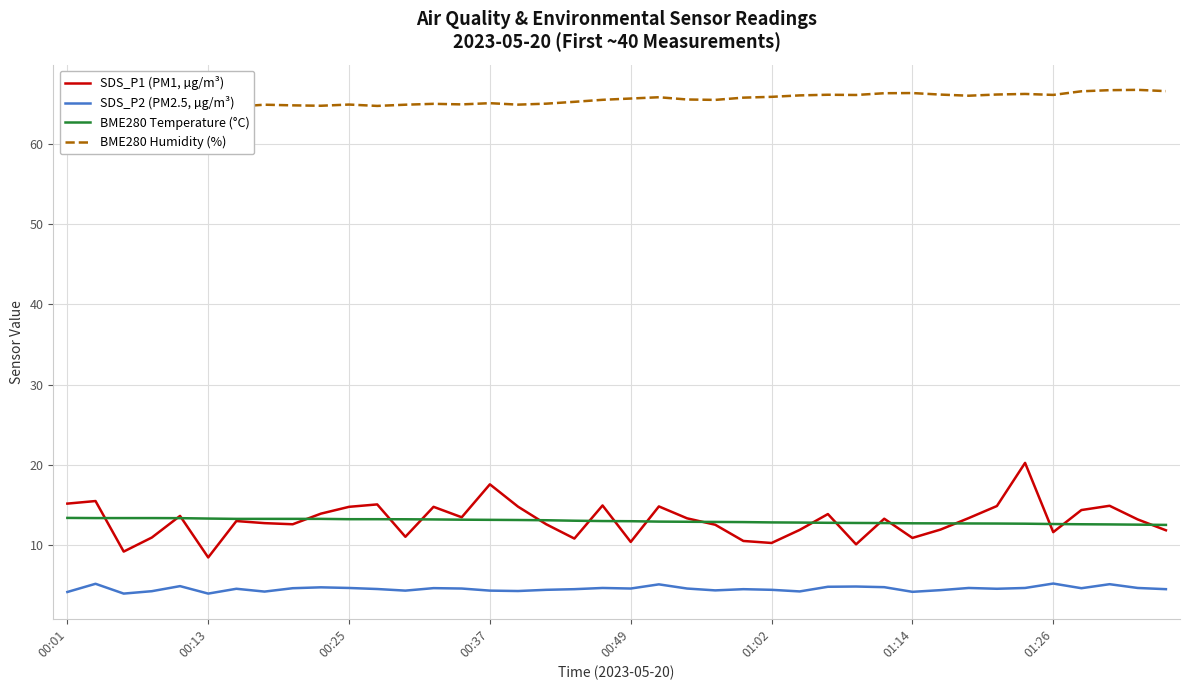

Reading right to left, what are all the values shown in this chart?

SDS_P1 (PM1, µg/m³): 11.9	13.2	14.9	14.4	11.7	20.3	14.9	13.4	12.0	10.9	13.3	10.1	13.9	11.9	10.3	10.6	12.6	13.4	14.8	10.4	15.0	10.8	12.6	14.8	17.6	13.5	14.8	11.1	15.1	14.8	13.9	12.6	12.8	13.0	8.5	13.7	11.0	9.2	15.5	15.2
SDS_P2 (PM2.5, µg/m³): 4.5	4.7	5.2	4.7	5.2	4.7	4.6	4.7	4.4	4.2	4.8	4.9	4.8	4.3	4.5	4.5	4.4	4.6	5.2	4.6	4.7	4.5	4.5	4.3	4.4	4.6	4.7	4.4	4.6	4.7	4.8	4.7	4.2	4.6	4.0	4.9	4.3	4.0	5.2	4.2
BME280 Temperature (°C): 12.6	12.6	12.6	12.6	12.7	12.7	12.7	12.7	12.7	12.8	12.8	12.8	12.8	12.8	12.9	12.9	12.9	12.9	13.0	13.0	13.0	13.1	13.1	13.2	13.2	13.2	13.2	13.2	13.3	13.3	13.3	13.3	13.3	13.3	13.3	13.4	13.4	13.4	13.4	13.4
BME280 Humidity (%): 66.5	66.7	66.7	66.5	66.1	66.2	66.1	66.0	66.1	66.3	66.3	66.1	66.1	66.0	65.8	65.7	65.5	65.5	65.8	65.6	65.5	65.2	65.0	64.9	65.0	64.9	65.0	64.8	64.7	64.9	64.7	64.8	64.8	64.6	64.8	64.6	64.6	64.3	64.7	64.5